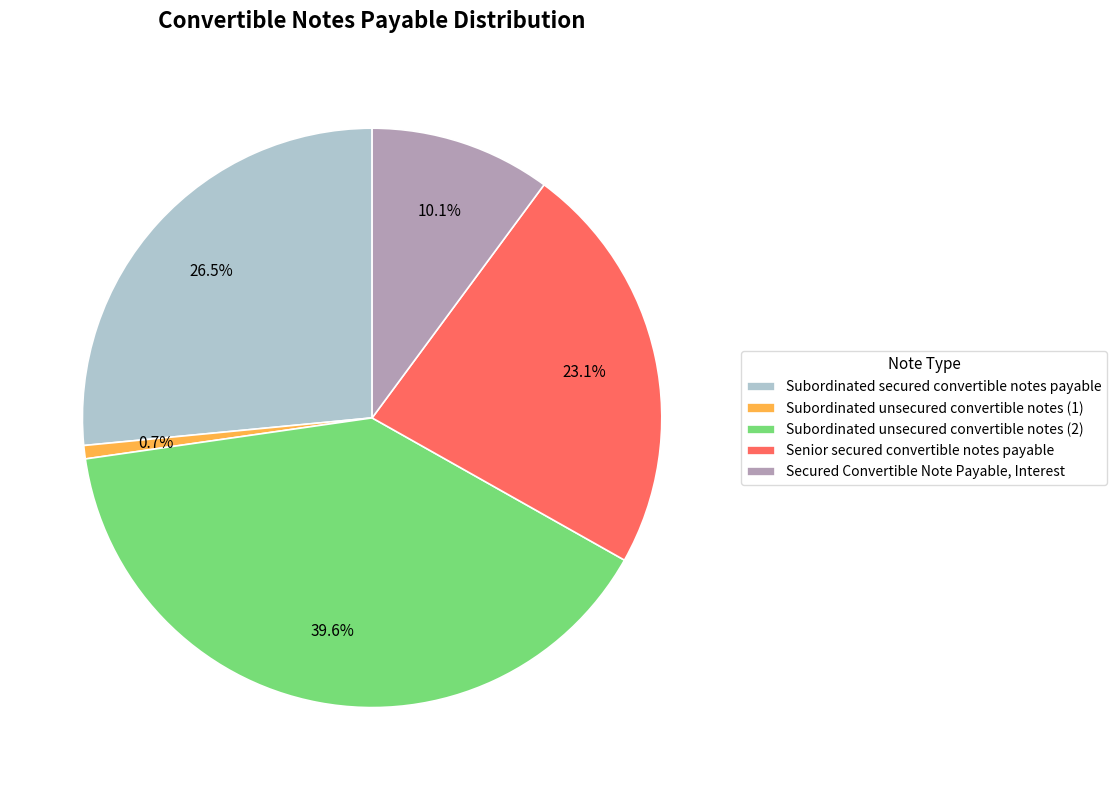

What percentage is the Subordinated unsecured convertible notes (1) slice, to the nearest percent?

1%